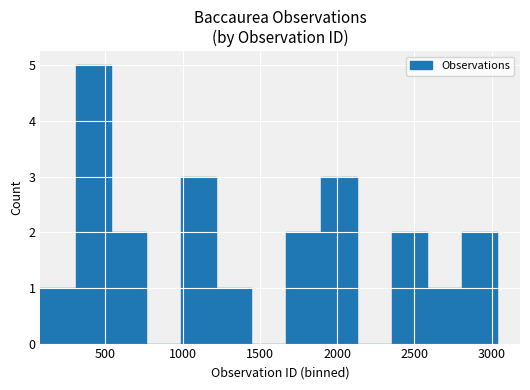

What is the sum of all values?

22